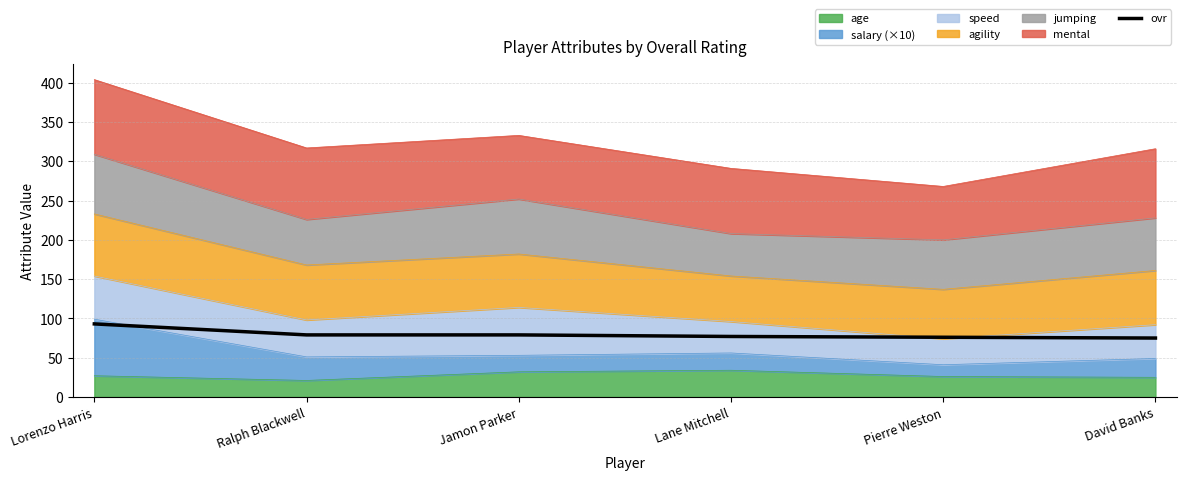

The chart shows a value of 106 at Pierre Weston. True or false?

False